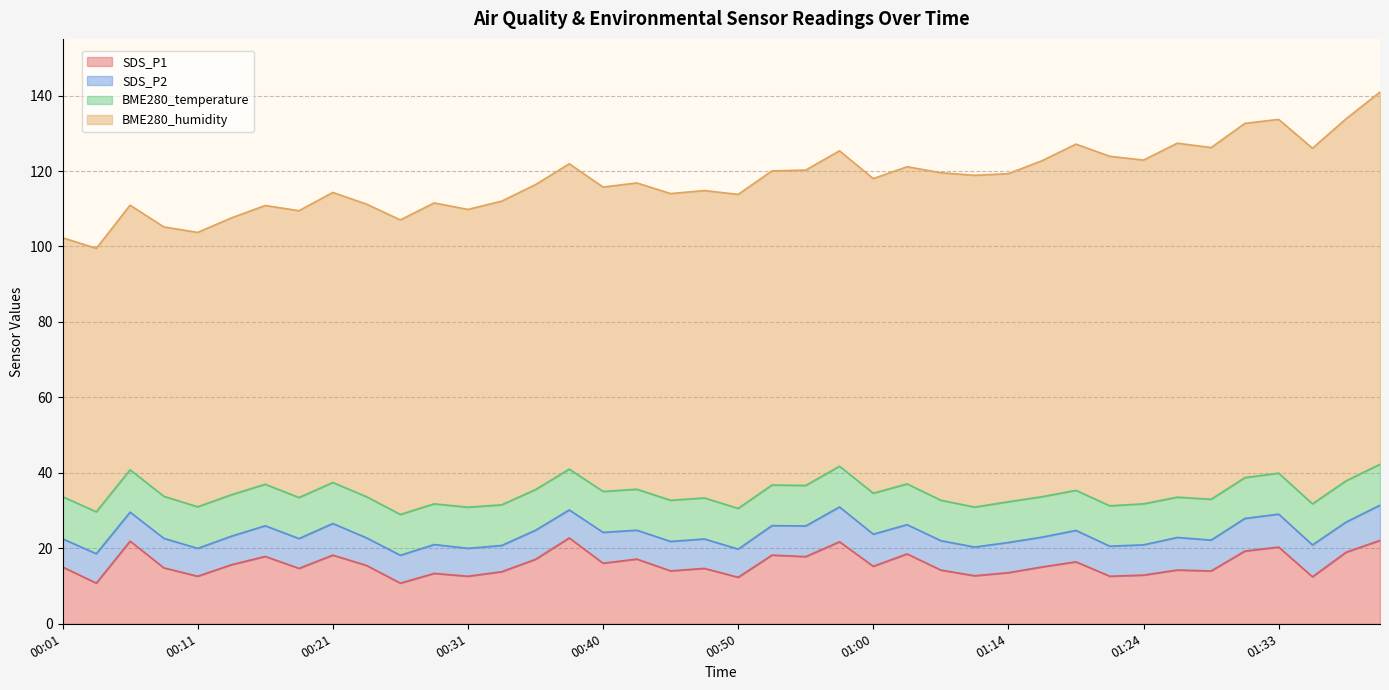

True or false: BME280_humidity and SDS_P2 intersect in this chart.

False